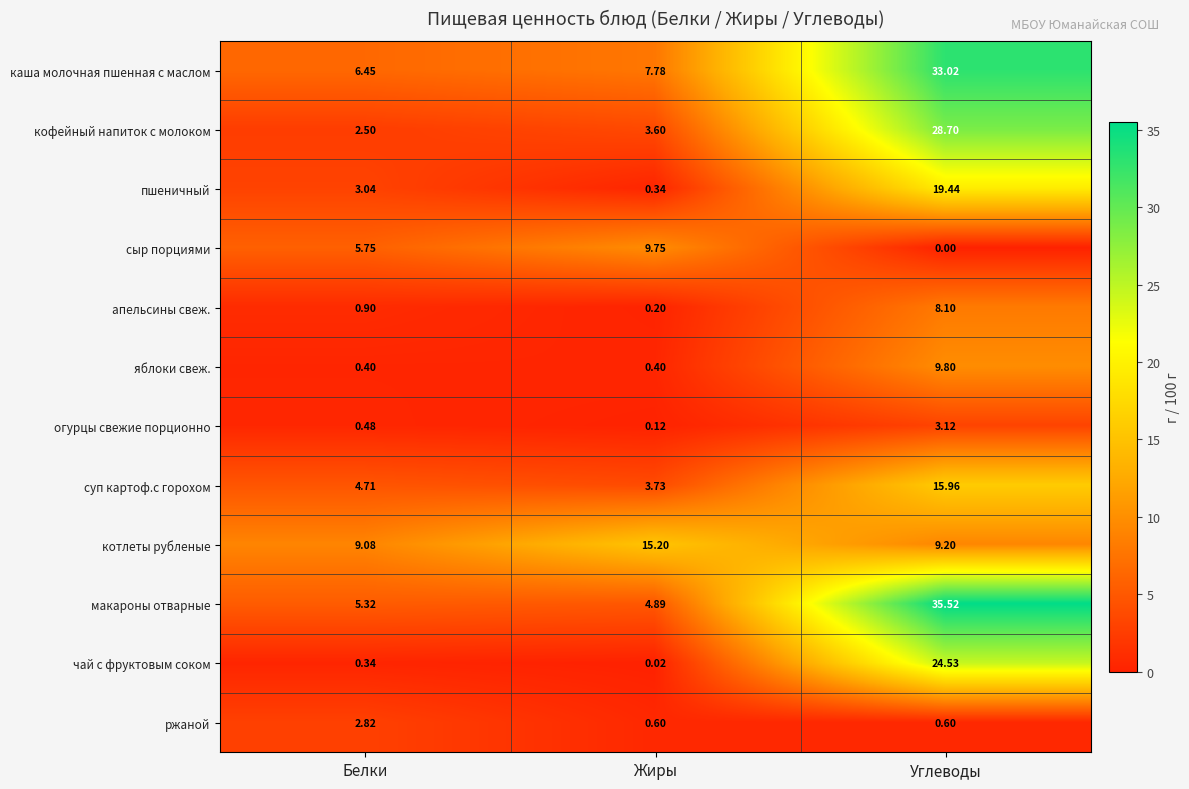

Rank the series at Белки from highest to lowest value.

котлеты рубленые, каша молочная пшенная с маслом, сыр порциями, макароны отварные, суп картоф.с горохом, пшеничный, ржаной, кофейный напиток с молоком, апельсины свеж., огурцы свежие порционно, яблоки свеж., чай с фруктовым соком